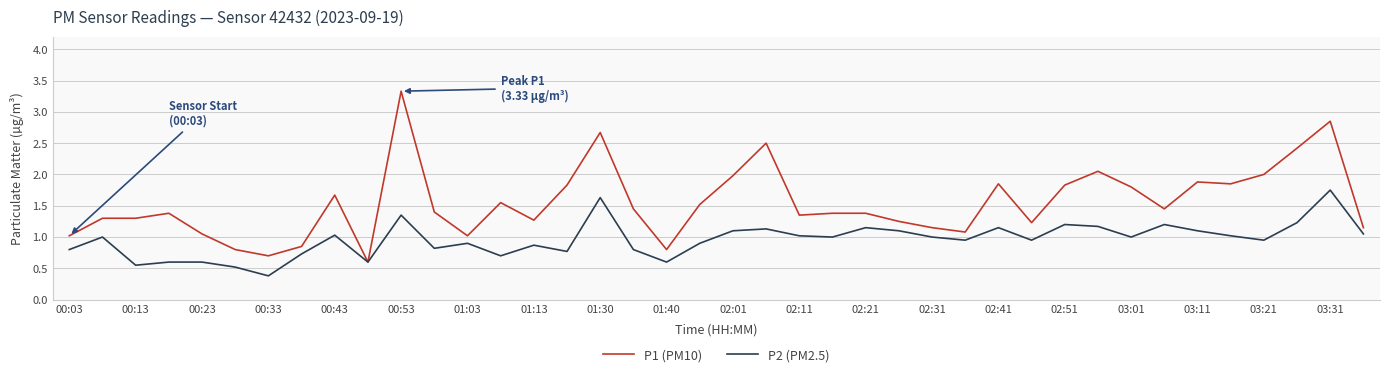

What is the smallest value displayed?

0.4